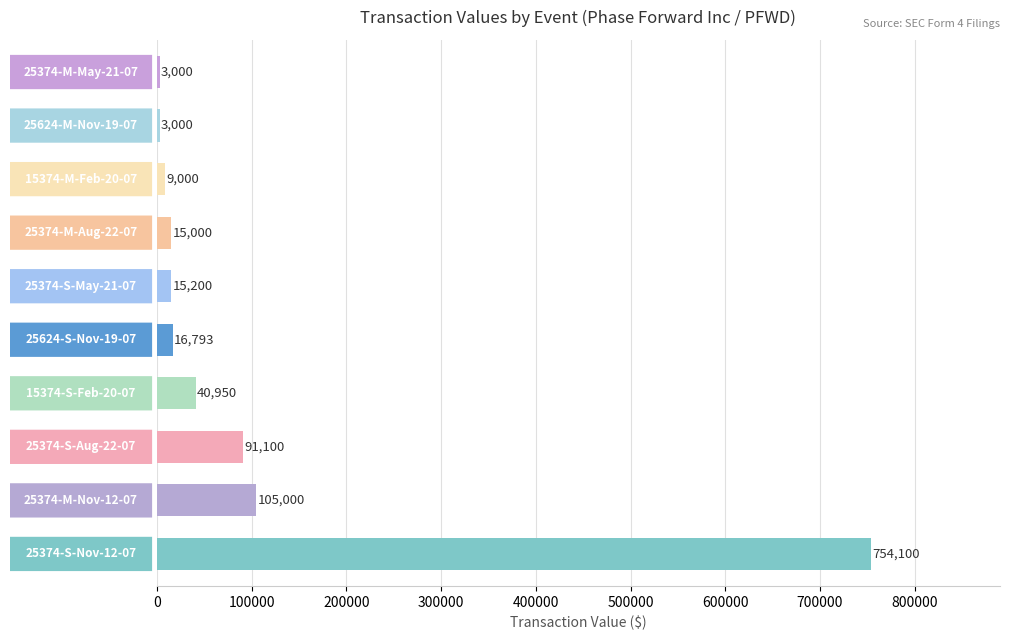

What is the difference between the maximum and minimum values?

751100